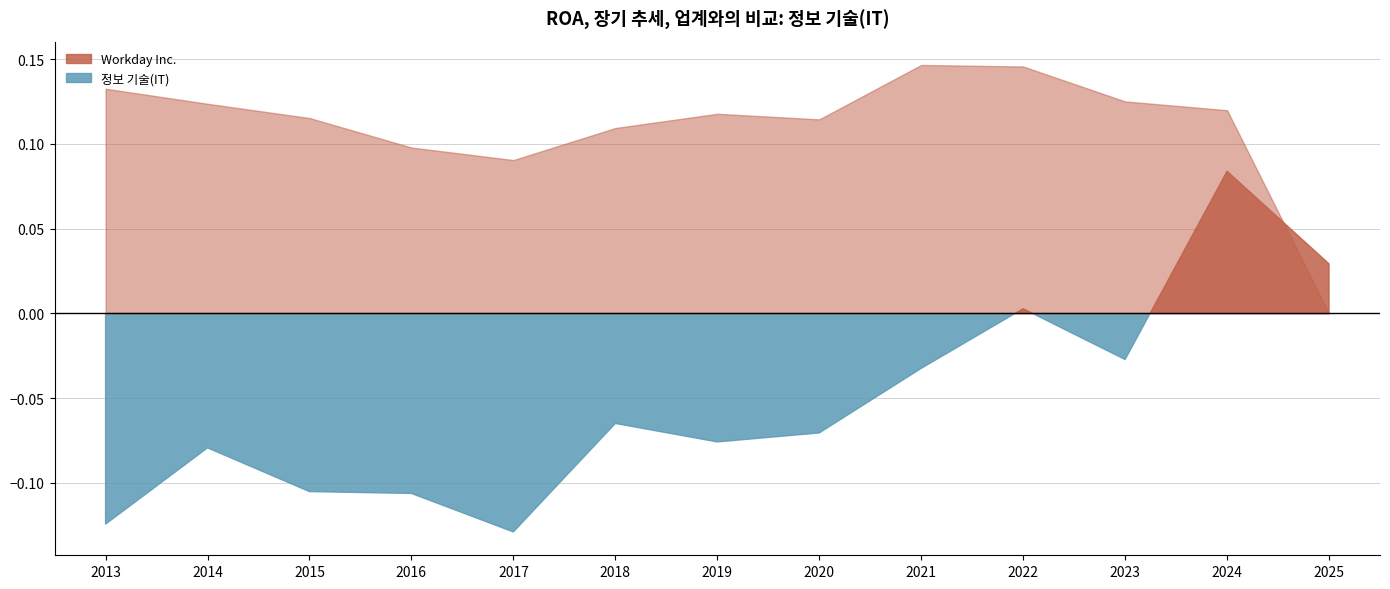

What is the value of the 정보 기술(IT) point at the 12th from the left?

0.1